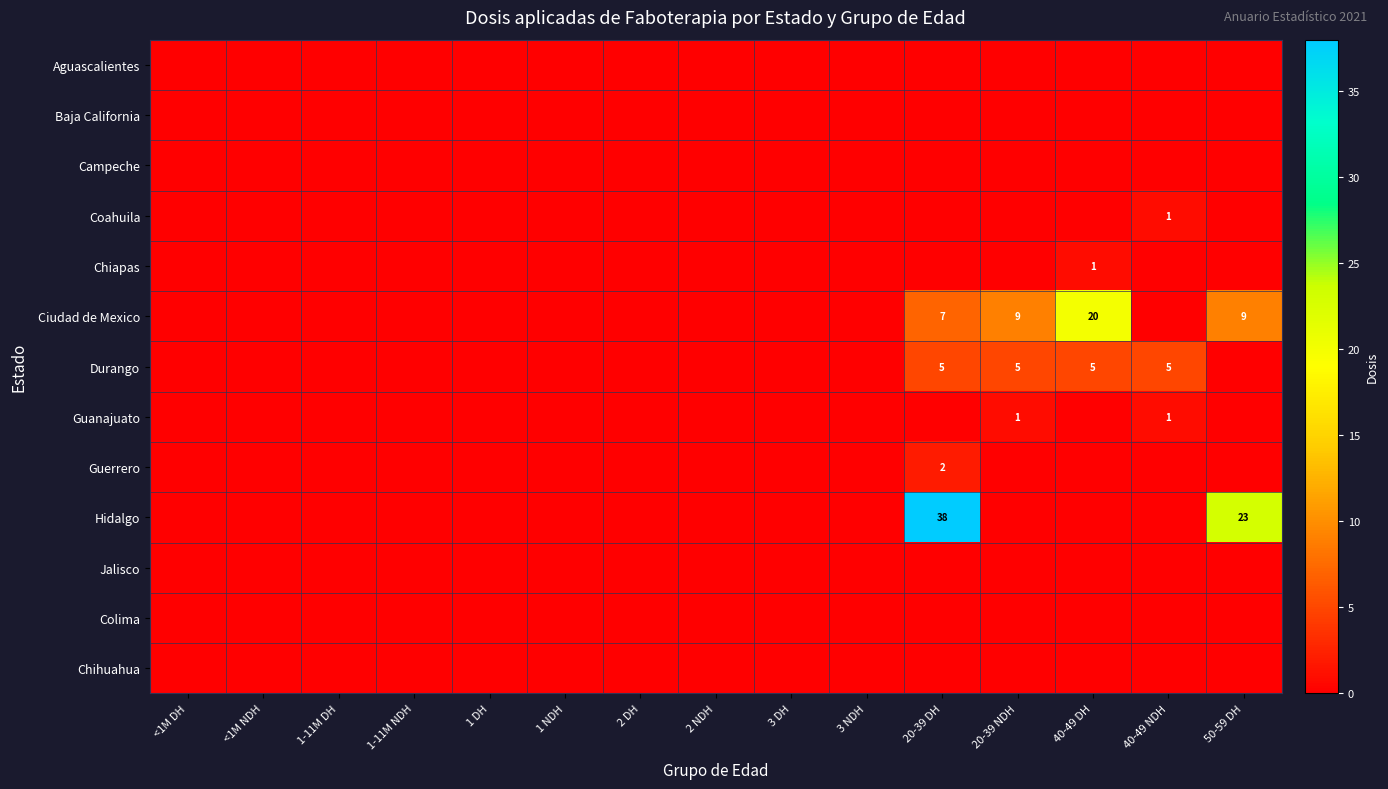

What is the total value across all series at 20-39 DH?

52